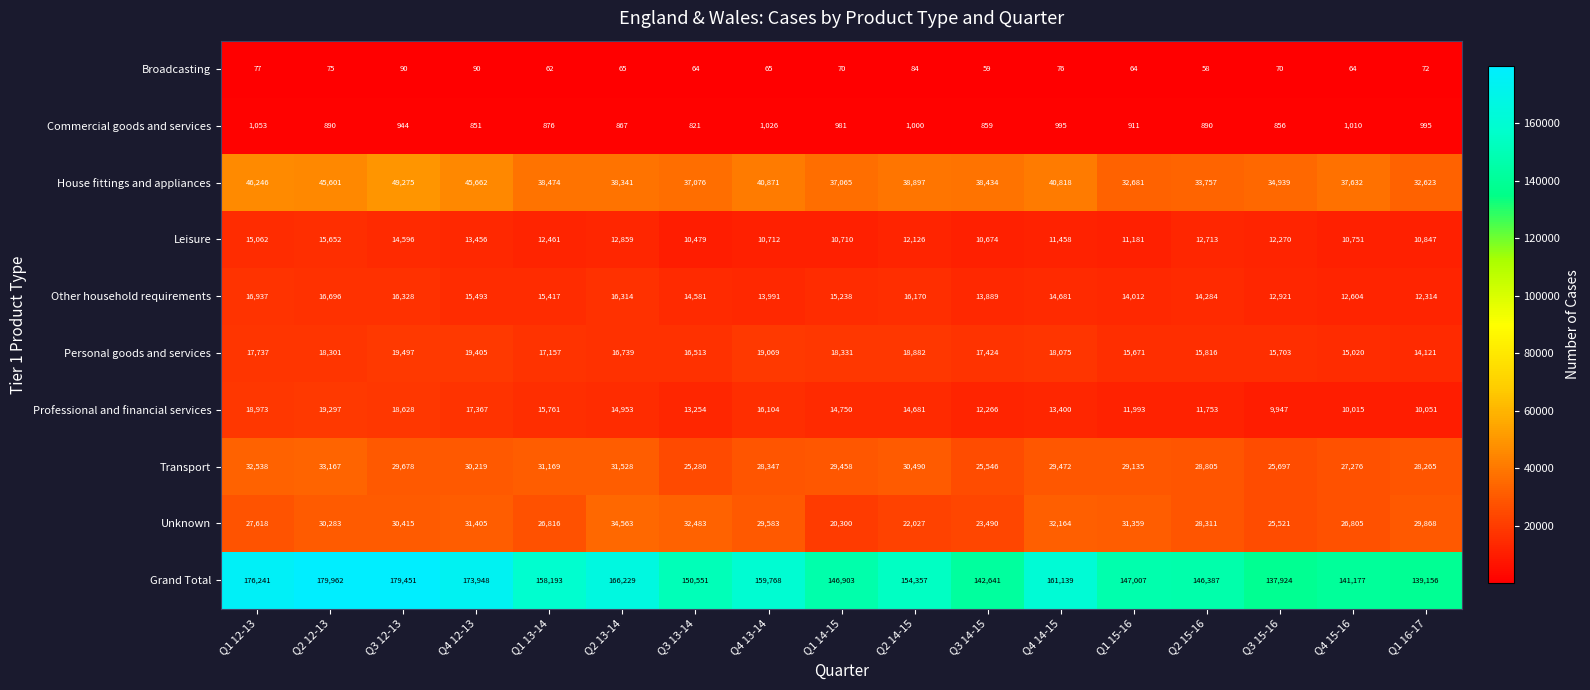

List the series in order of their peak value, highest first.

Grand Total, House fittings and appliances, Unknown, Transport, Personal goods and services, Professional and financial services, Other household requirements, Leisure, Commercial goods and services, Broadcasting